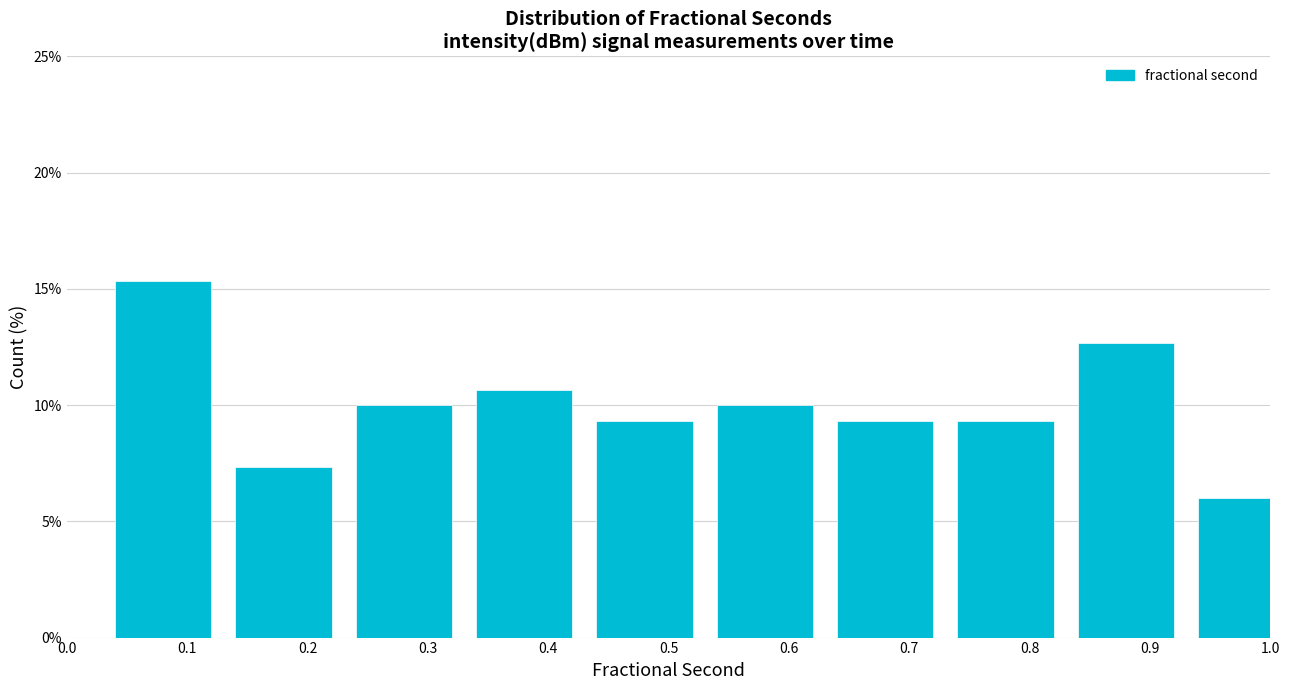

Reading left to right, extract all data points from this chart.

0.1=15.3	0.2=7.3	0.3=10.0	0.4=10.7	0.5=9.3	0.6=10.0	0.7=9.3	0.8=9.3	0.9=12.7	1.0=6.0